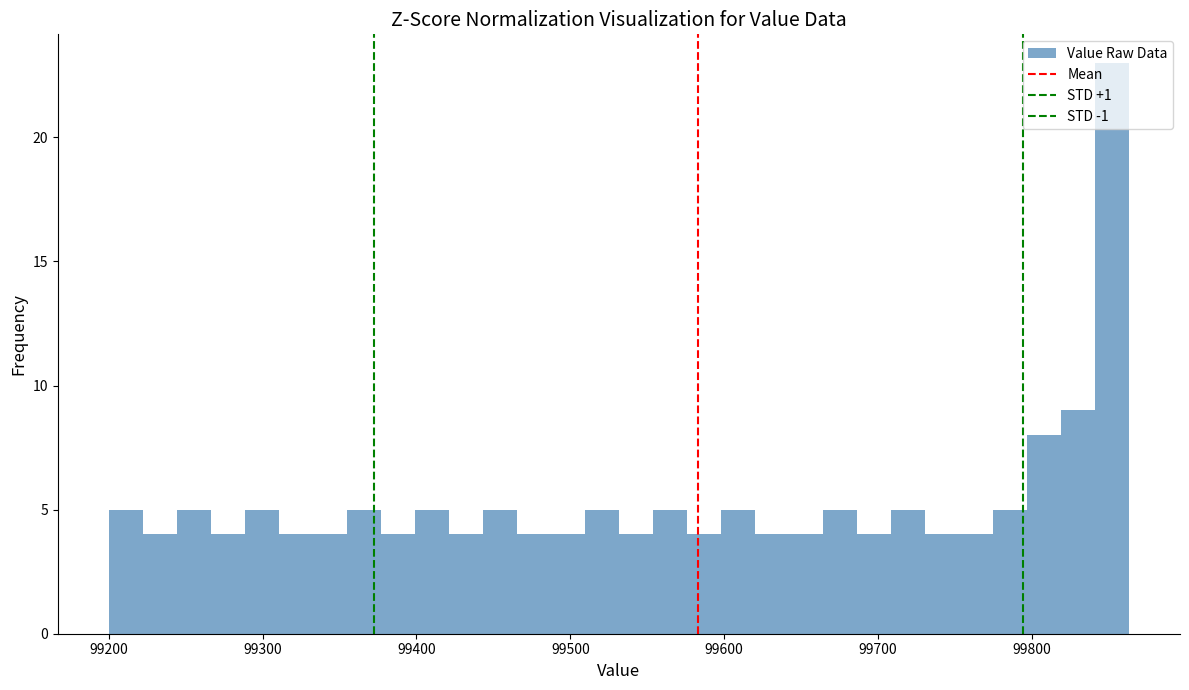

Read against the x-axis, roughly where is the centre of the tallest bar?

99850